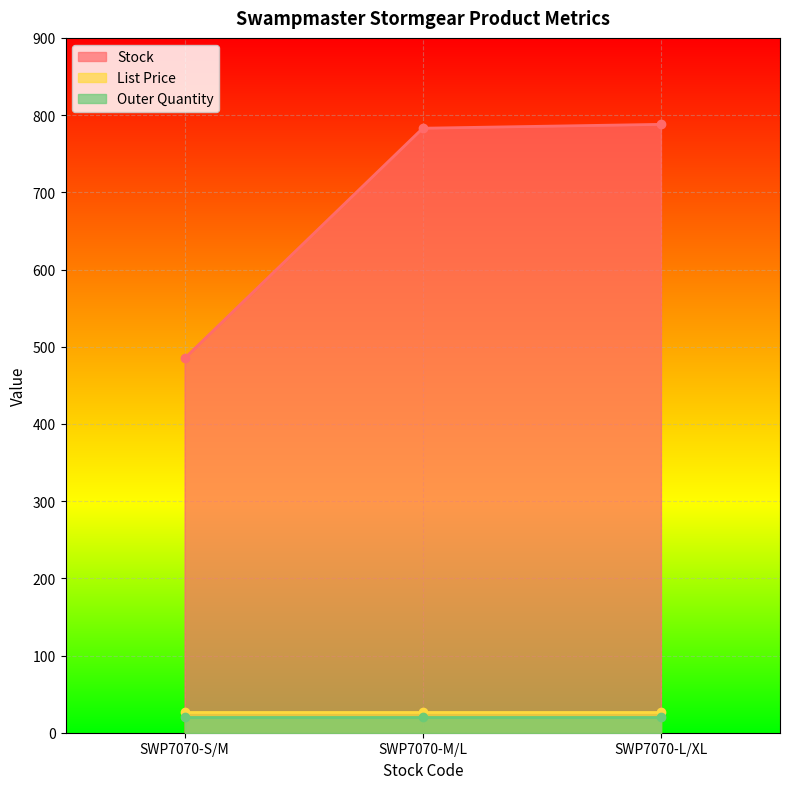

What is the total value across all series at SWP7070-L/XL?

835.0